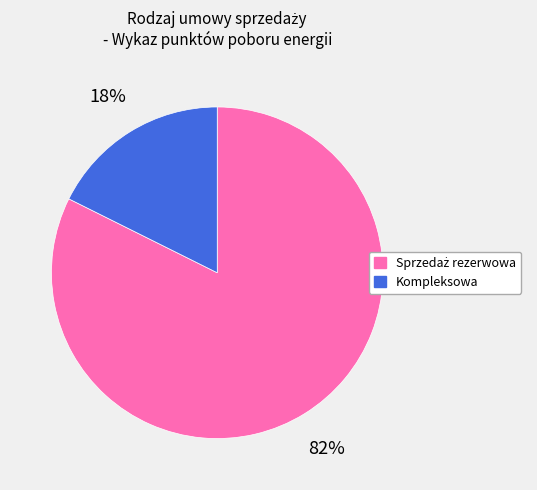

Does any single category account for the majority?

Yes